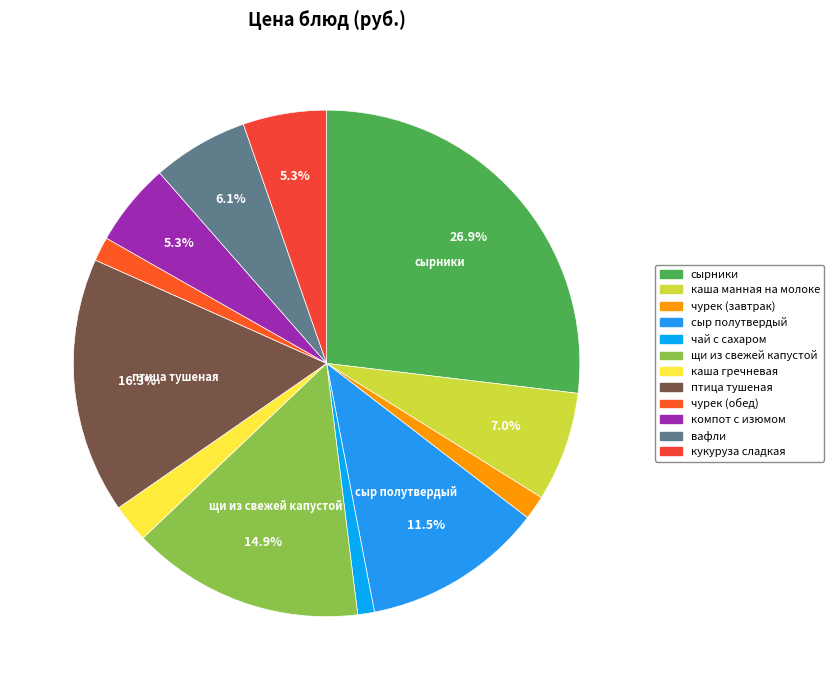

How many slices are in this pie chart?

12